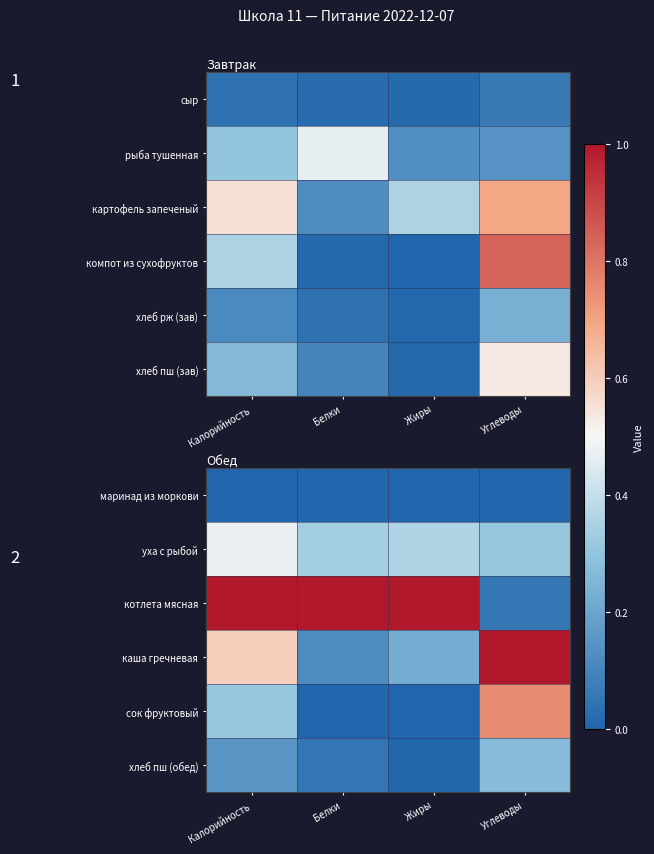

What is the sum of the котлета мясная values at Углеводы and Калорийность?

1.1